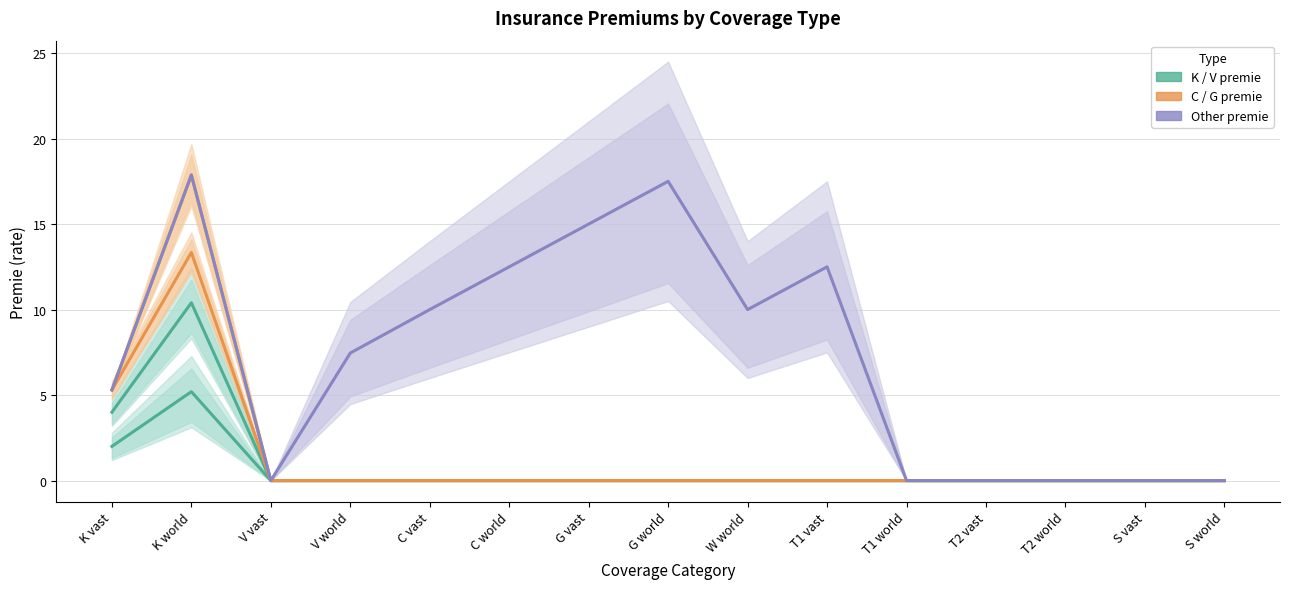

Which series has the widest spread of values?

G premie